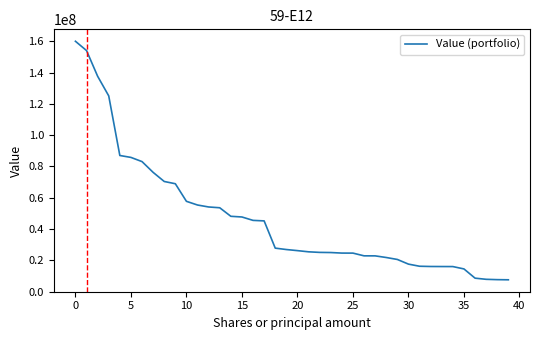

What is the minimum value shown in the chart?

7485000